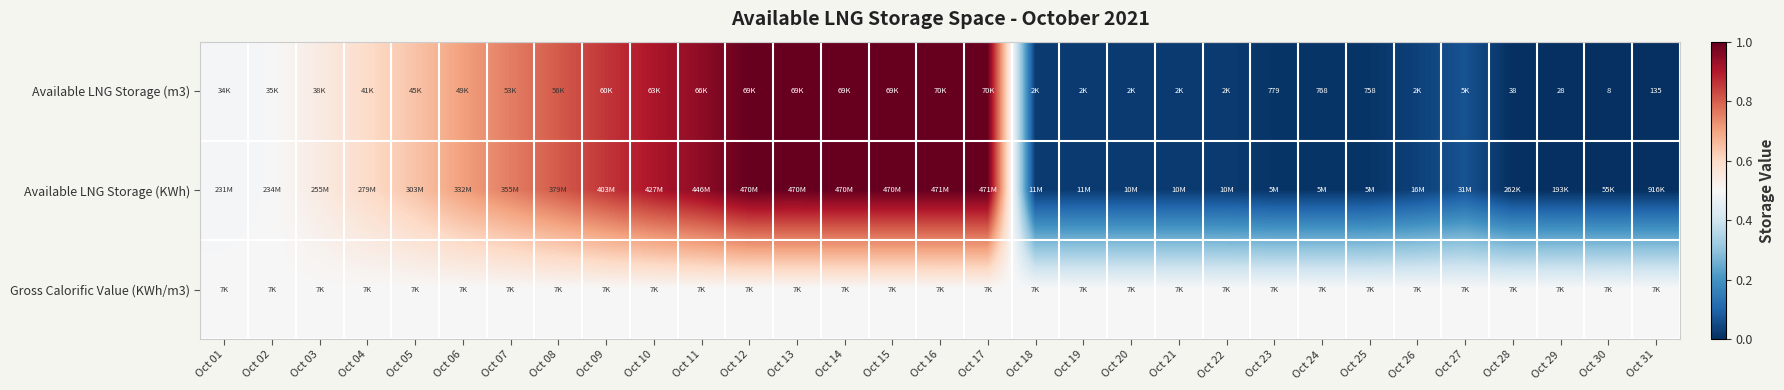

The Available LNG Storage (m3) series shows 0.0 at Oct 18. True or false?

False